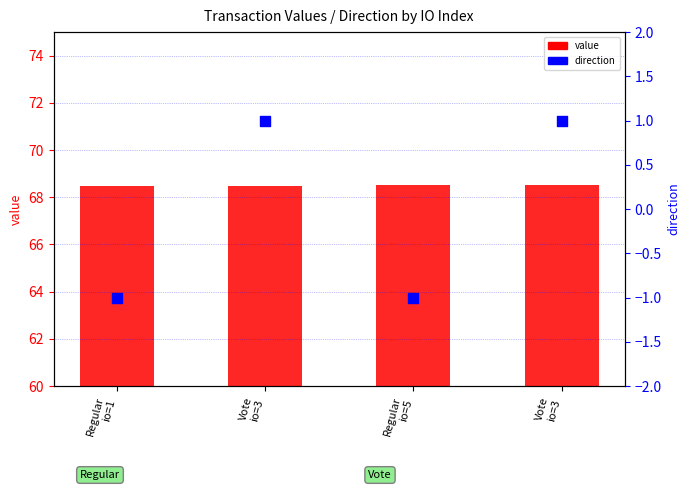

At how many categories does at least one series exceed 32?

4